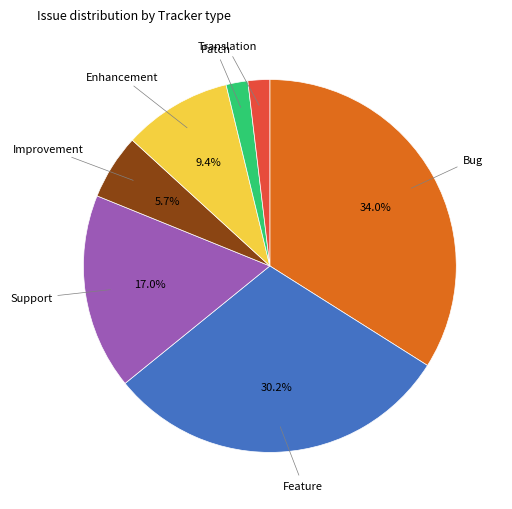

How many slices are in this pie chart?

7